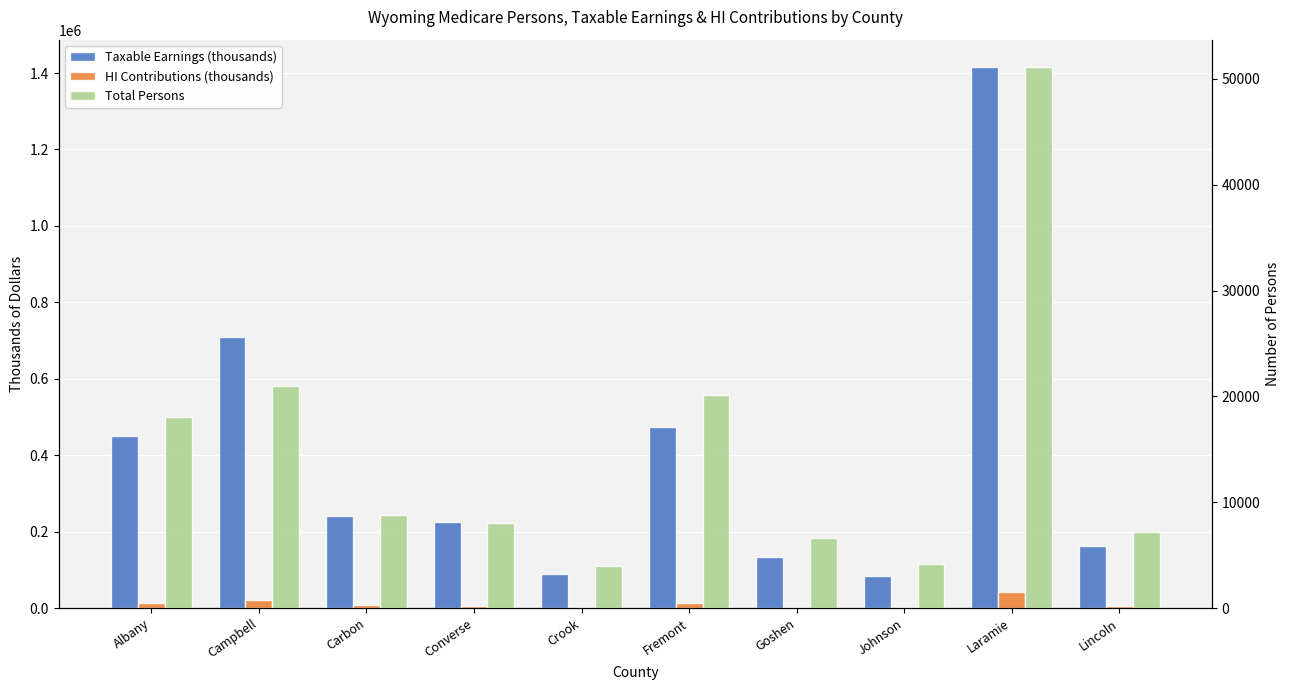

Which series has the largest total across all categories?

Taxable Earnings (thousands)